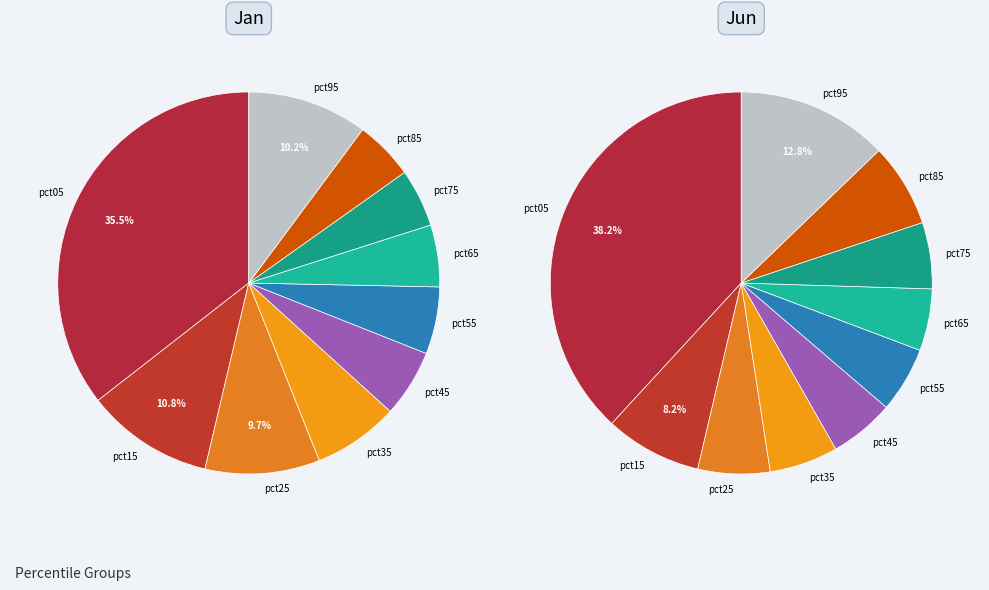

How many slices are in this pie chart?

10